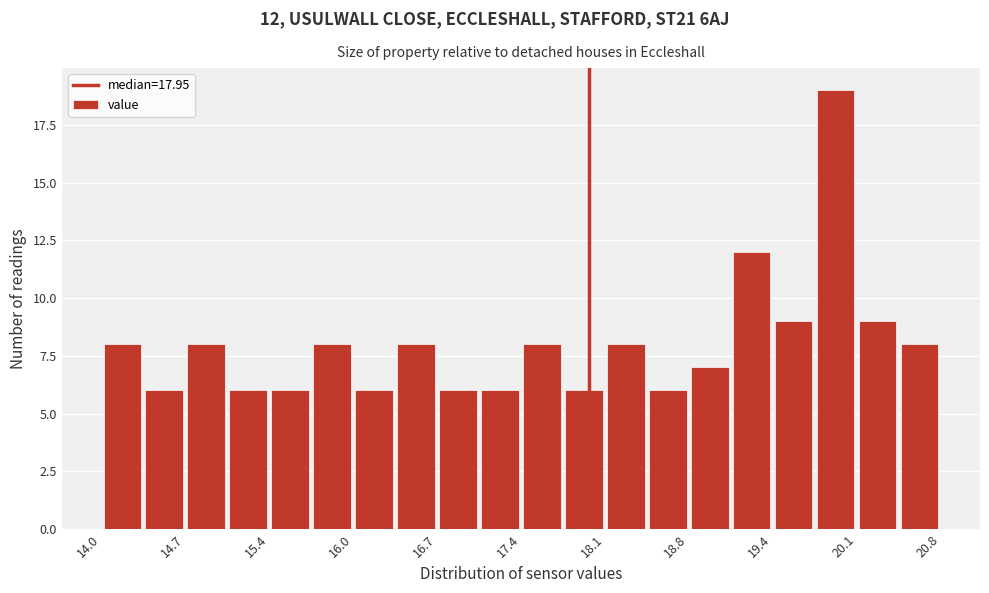

Around what value on the x-axis is the tallest bar? Give the approximate position of its centre, as read against the axis.

20.0